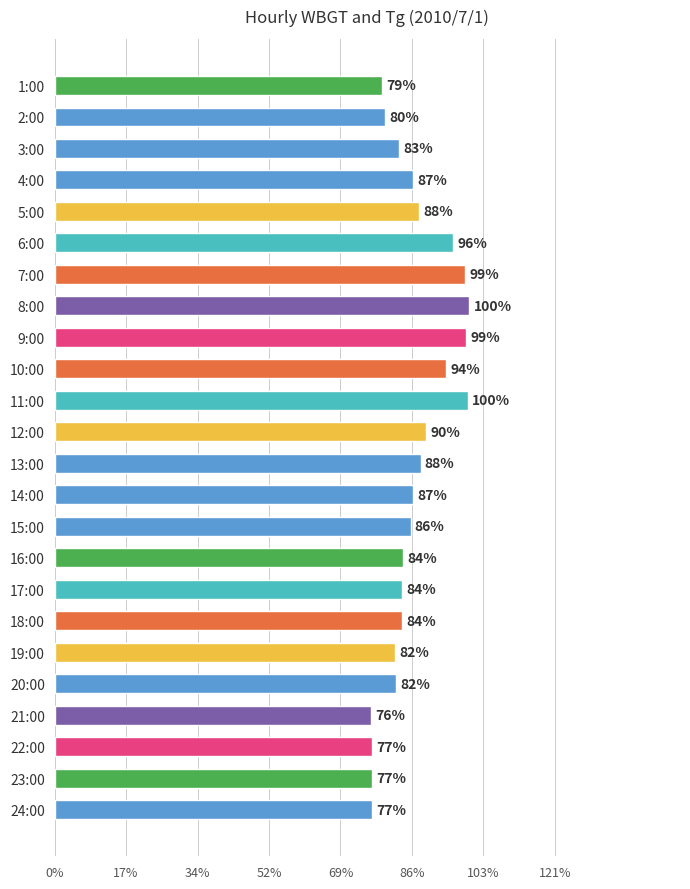

Are the bars horizontal?

Yes